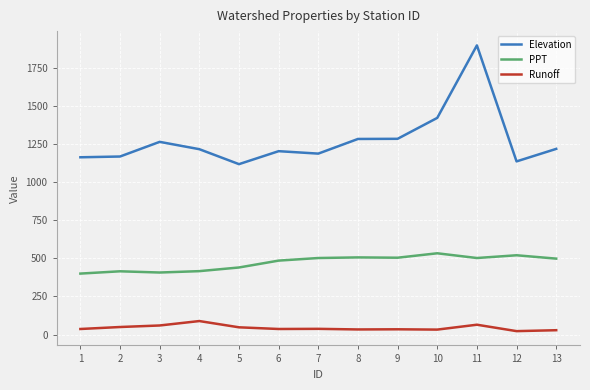

The value of PPT at 8 is 353. True or false?

False